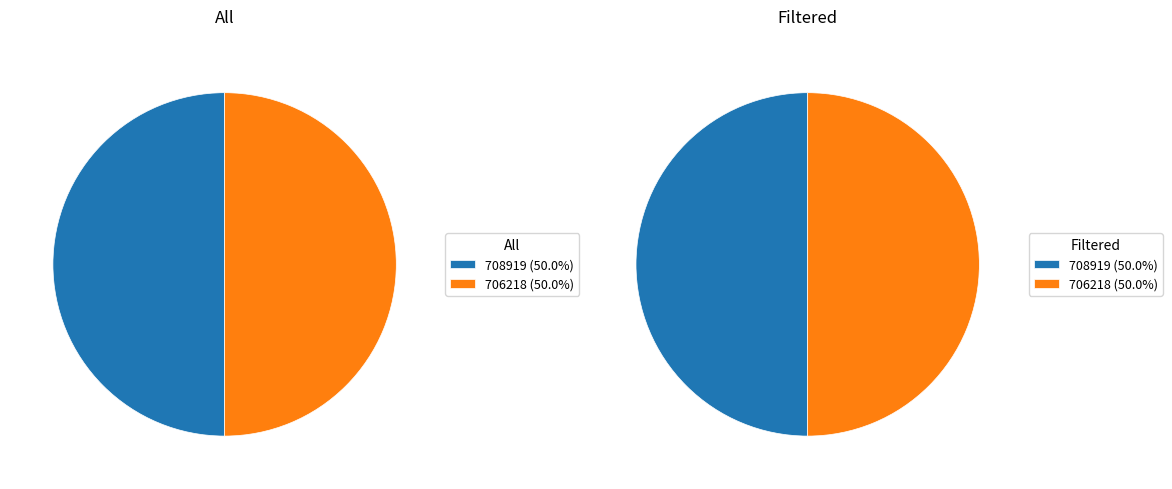

Which slice is the largest?

706218